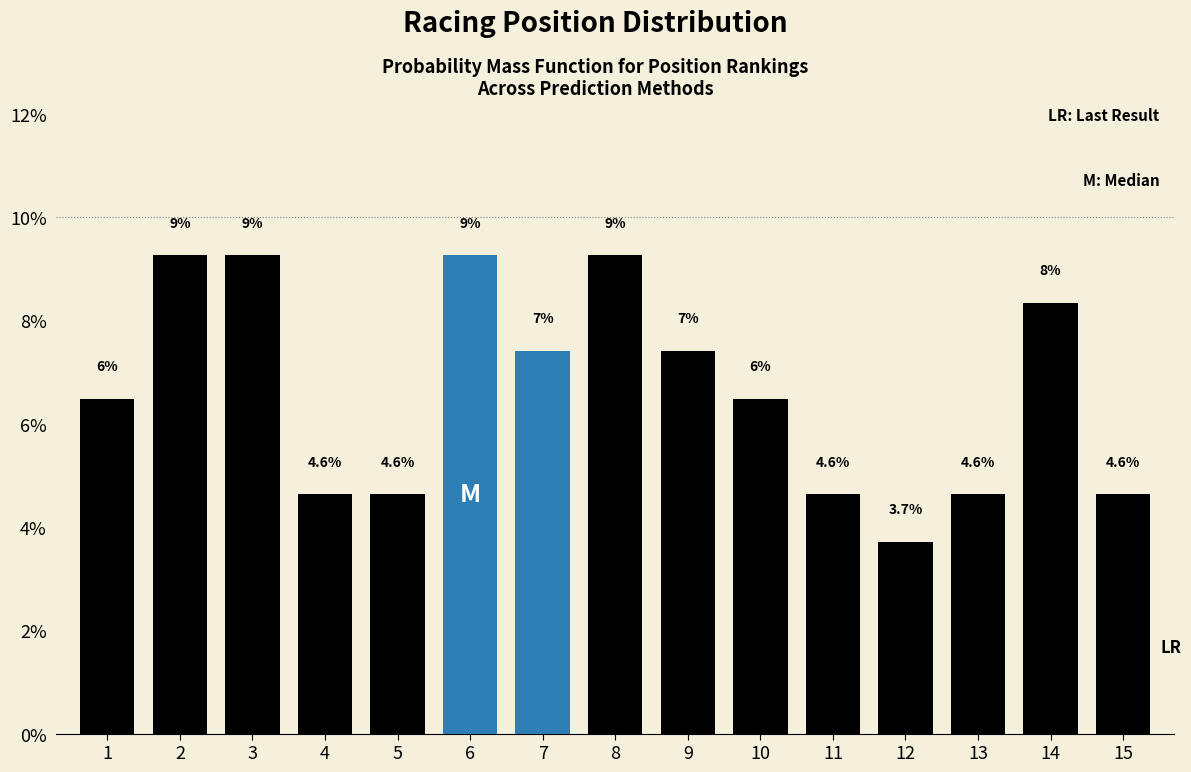

How many bars are there in total?

15